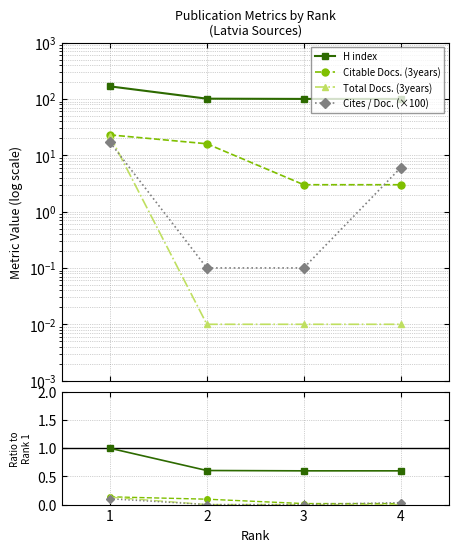

Does the chart display data point markers on the line(s)?

Yes